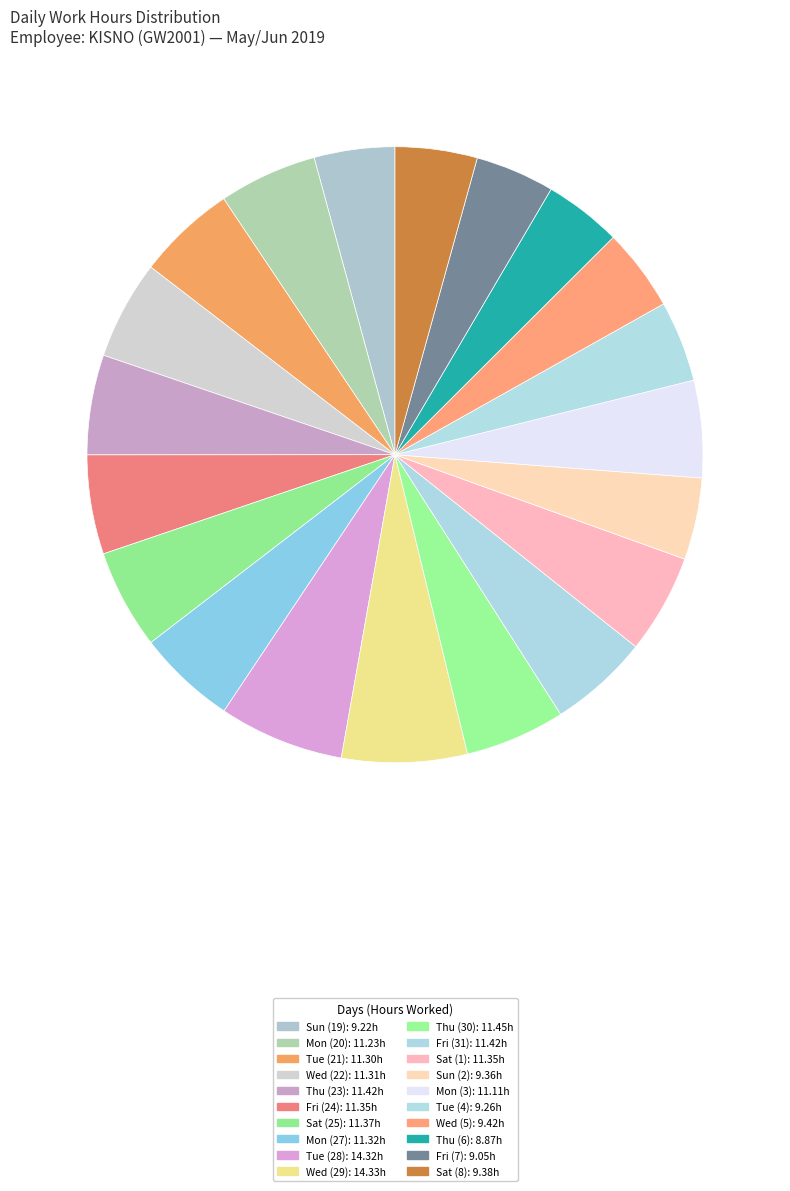

What is the ratio of the value at Sun (2) to the value at Tue (28)?

0.7